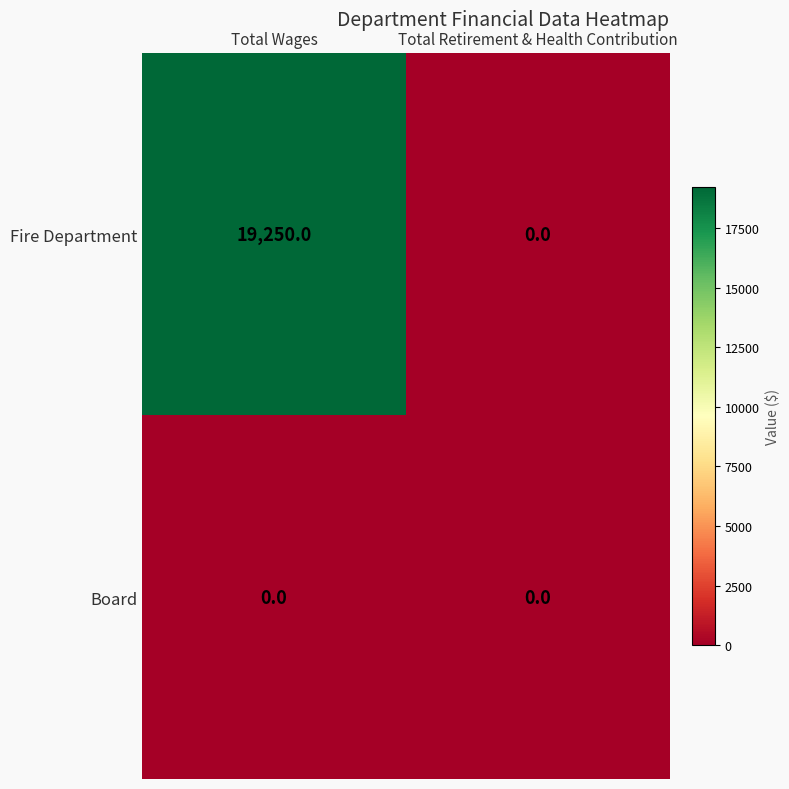

What value does the Fire Department series have at Total Wages?

19250